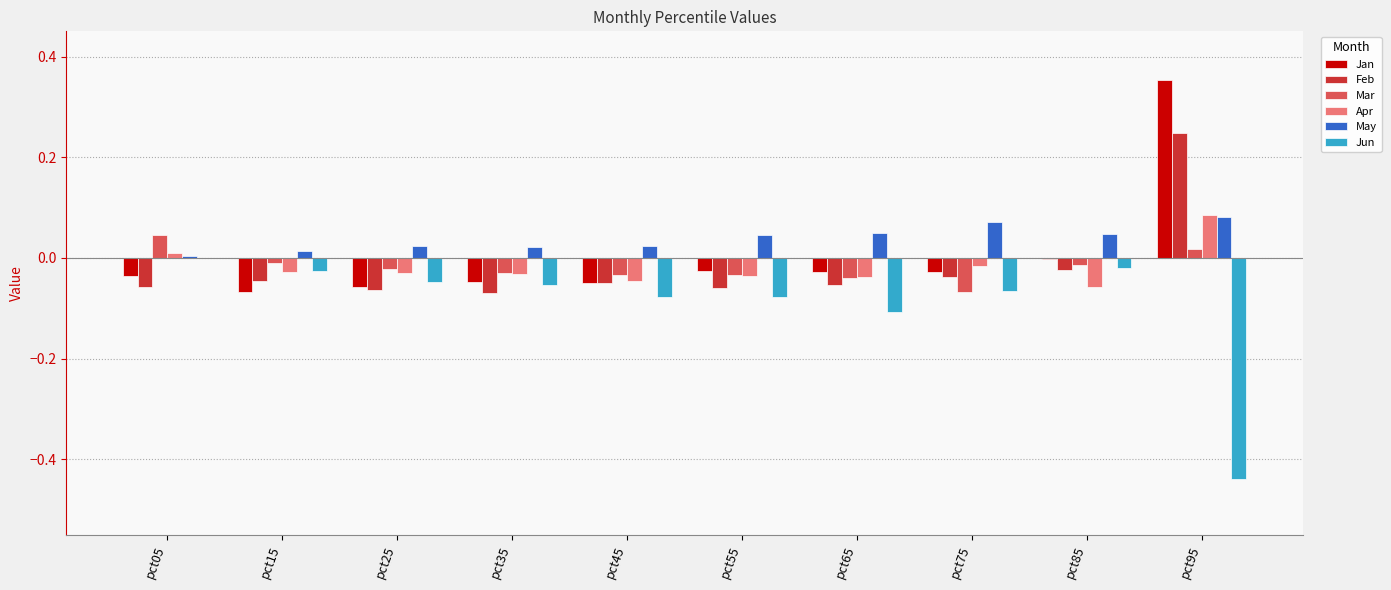

Which series has the largest total across all categories?

May